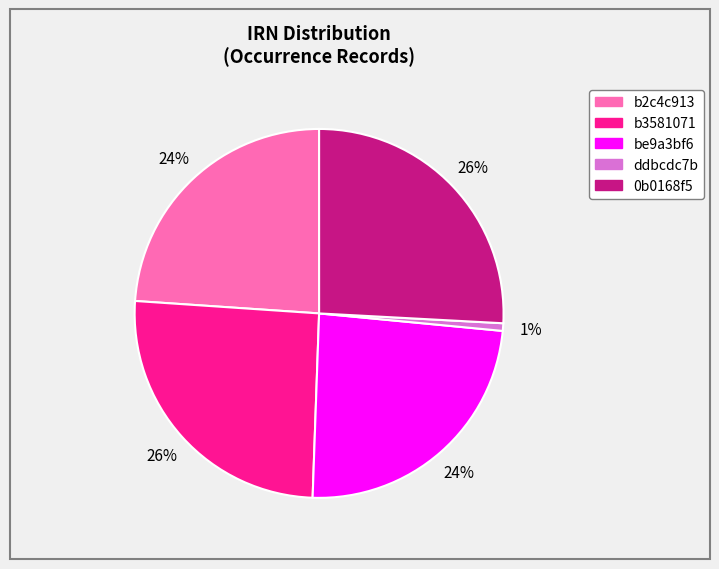

What is the smallest slice in the pie chart?

ddbcdc7b